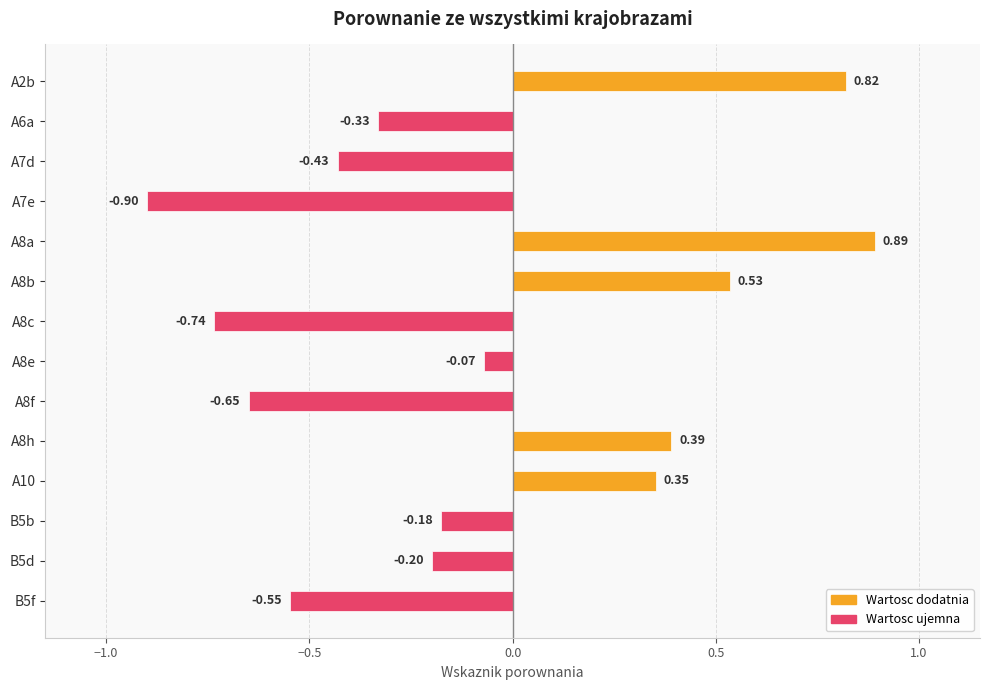

What is the change in value from A8c to B5b?

+0.6